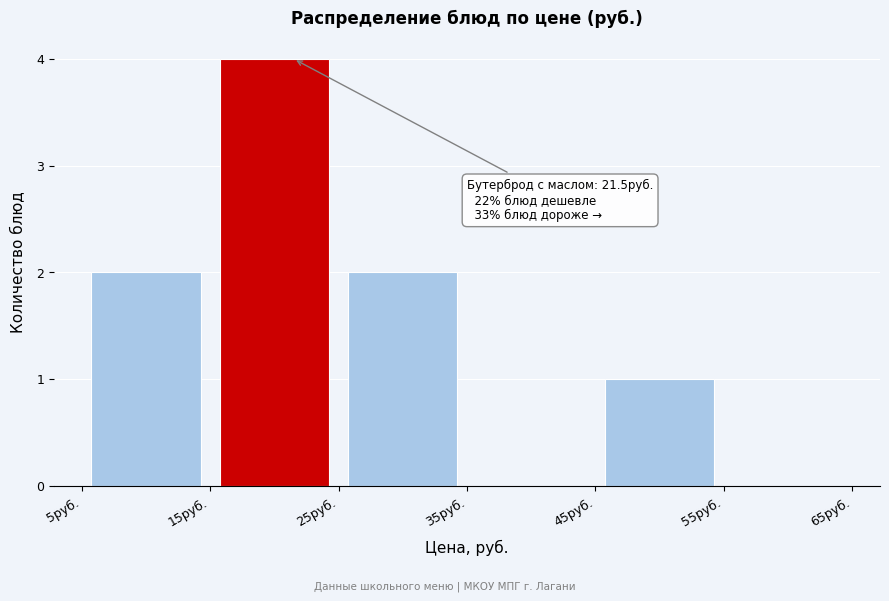

Which range on the x-axis has the tallest bar?

15 to 25